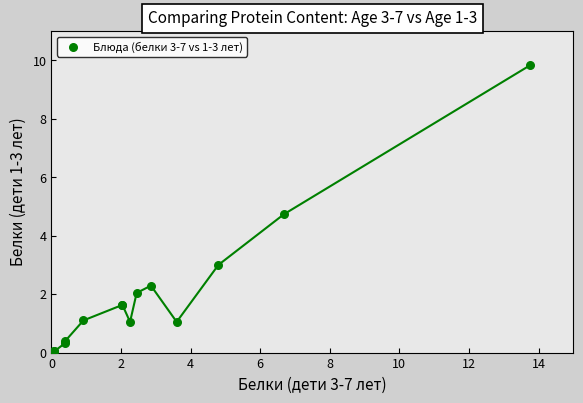

What Y value in the scatter plot is closest to 4?

4.7